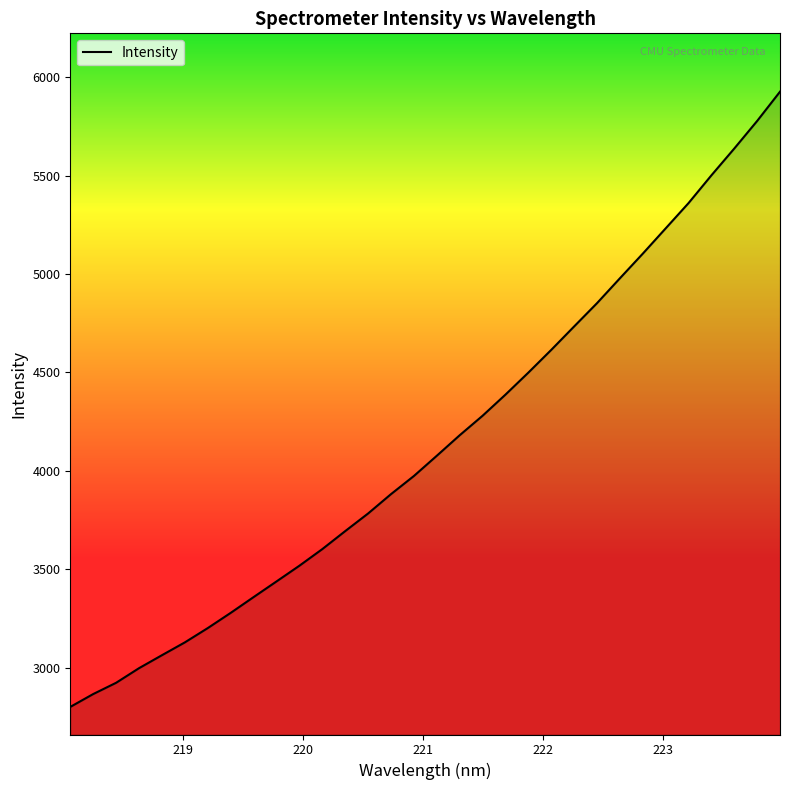

How many lines are shown in the chart?

1